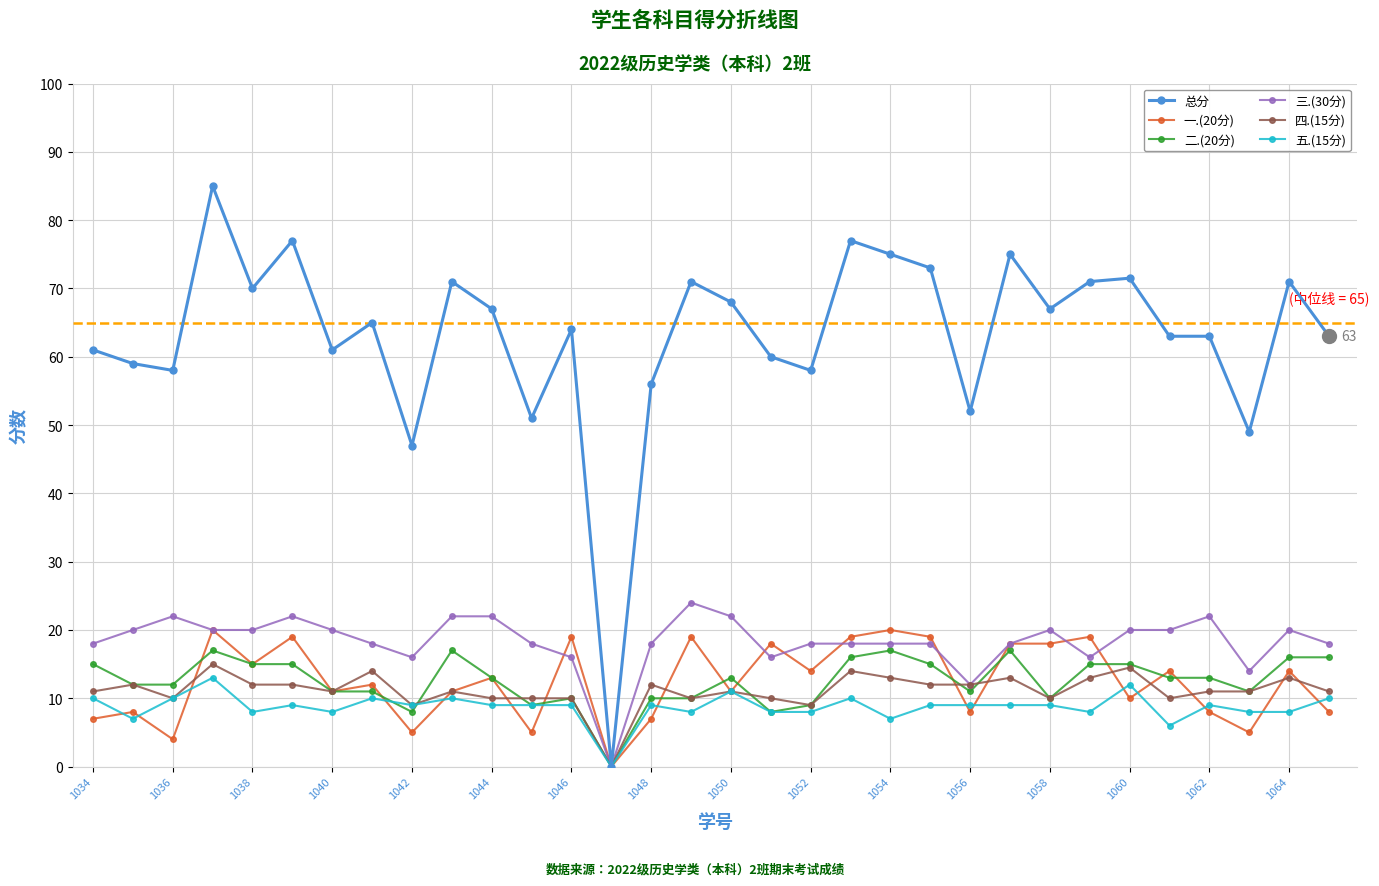

What is the maximum value shown in the chart?

85.0